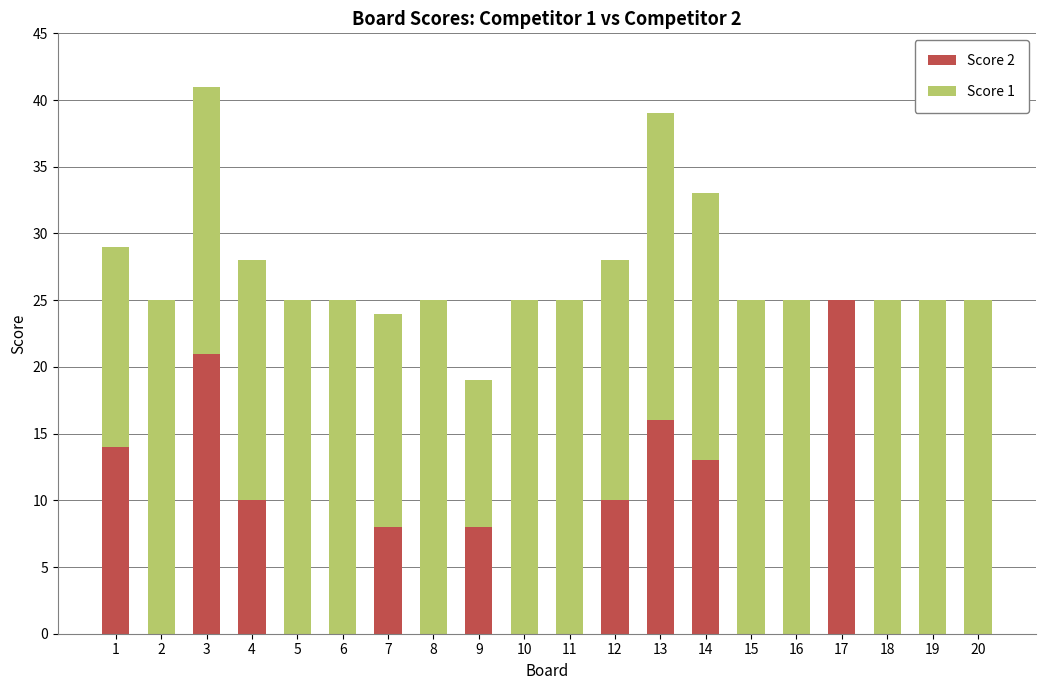

Does the chart contain stacked bars?

Yes